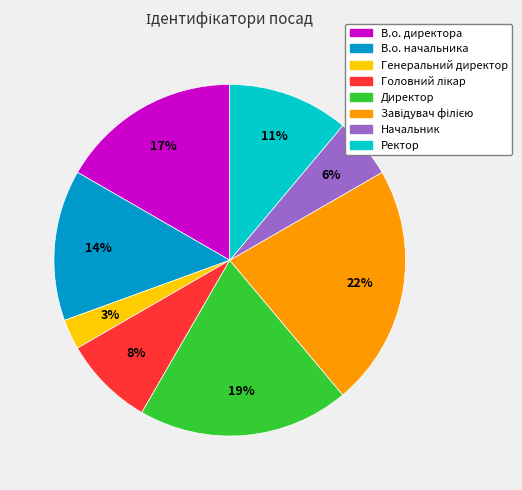

Between Ректор and Начальник, which is larger?

Ректор